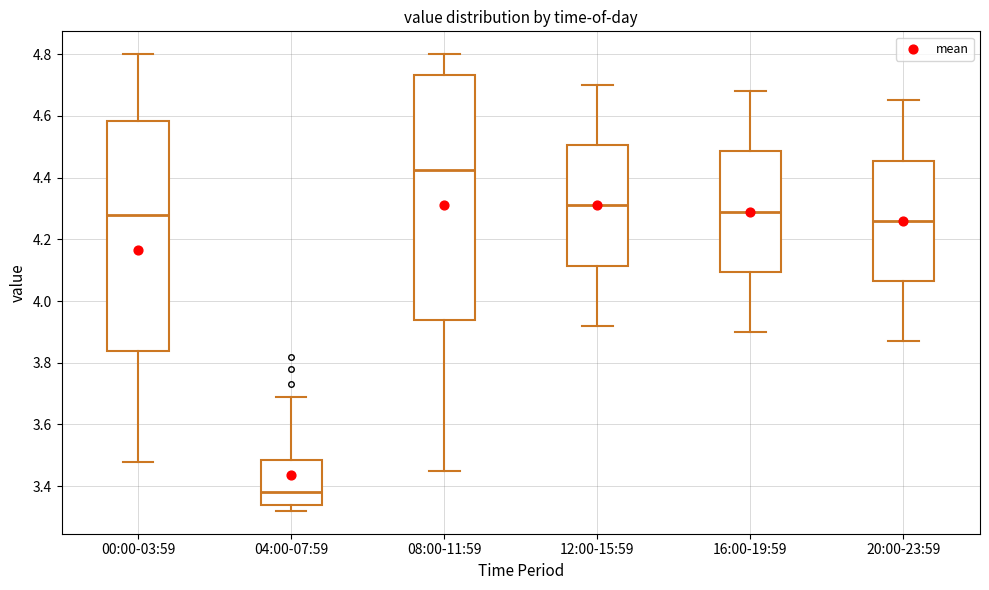

Reading left to right, read every box against the y-axis: the position of its median line, the range the box covers, and the ends of its whiskers. The values are not printed on the chart, so give them approximately, as read against the axis.

00:00-03:59: median 4.28, box 3.84 to 4.58, whiskers 3.48 to 4.80
04:00-07:59: median 3.38, box 3.34 to 3.48, whiskers 3.32 to 3.70
08:00-11:59: median 4.42, box 3.94 to 4.74, whiskers 3.46 to 4.80
12:00-15:59: median 4.32, box 4.12 to 4.50, whiskers 3.92 to 4.70
16:00-19:59: median 4.30, box 4.10 to 4.48, whiskers 3.90 to 4.68
20:00-23:59: median 4.26, box 4.06 to 4.46, whiskers 3.88 to 4.66